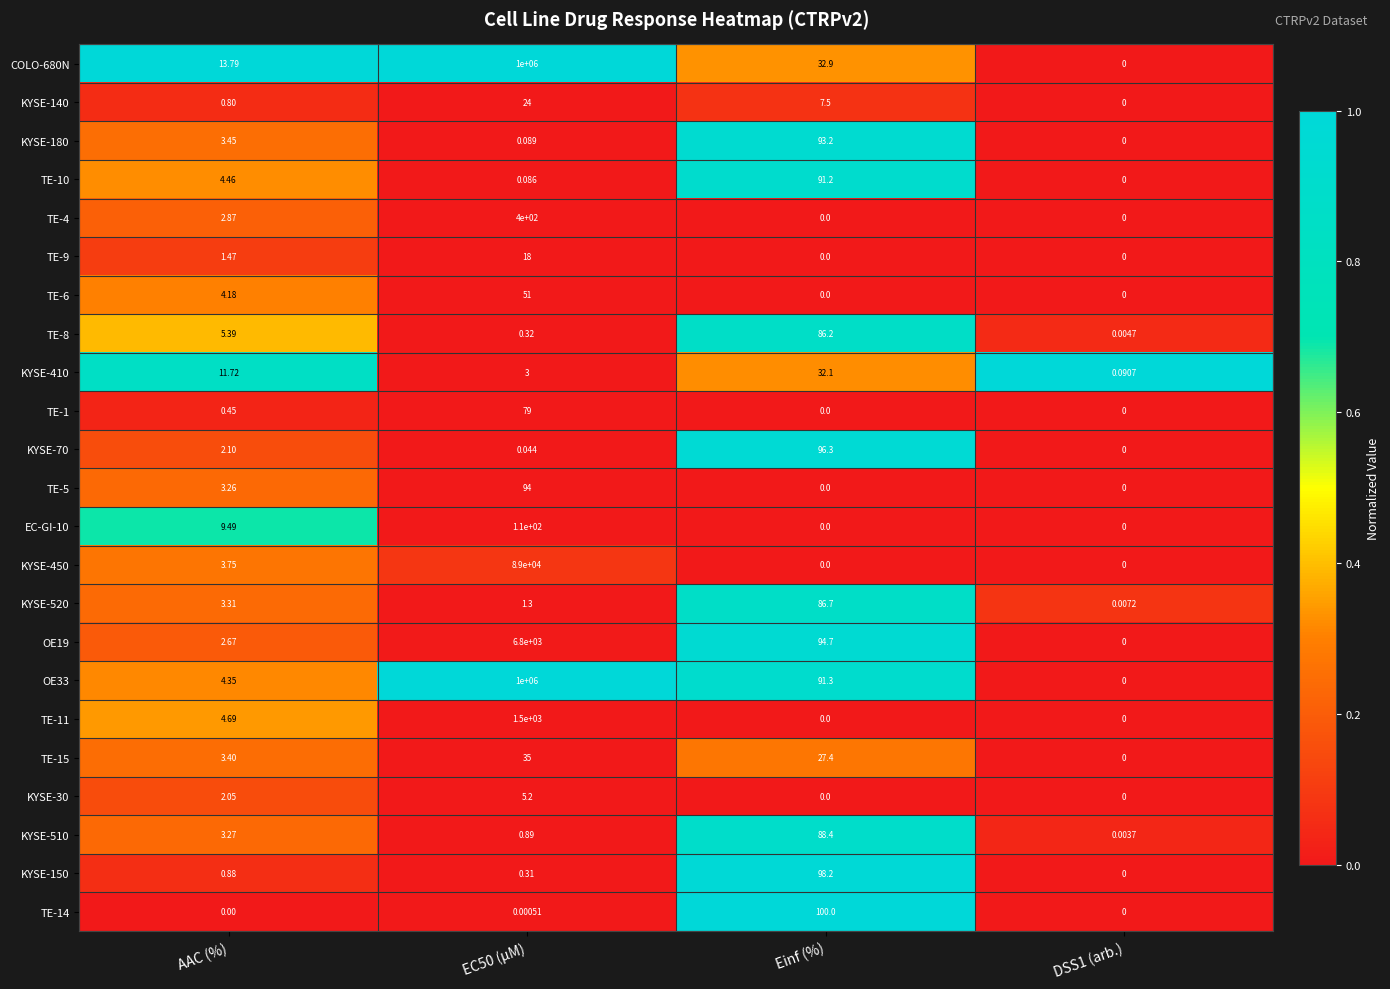

Is the value of TE-1 at AAC (%) greater than the value of TE-14 at Einf (%)?

No